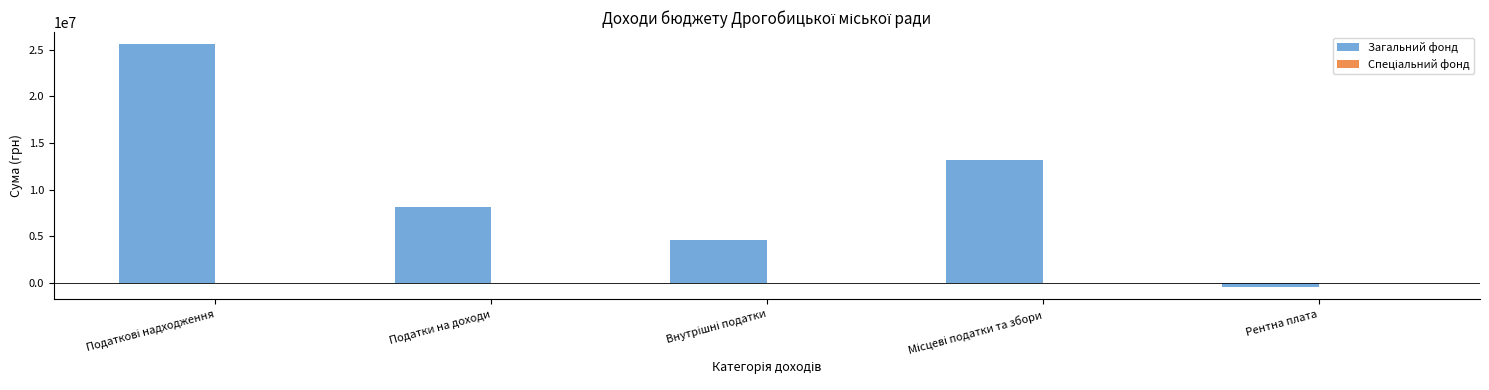

What is the average value?

10233600